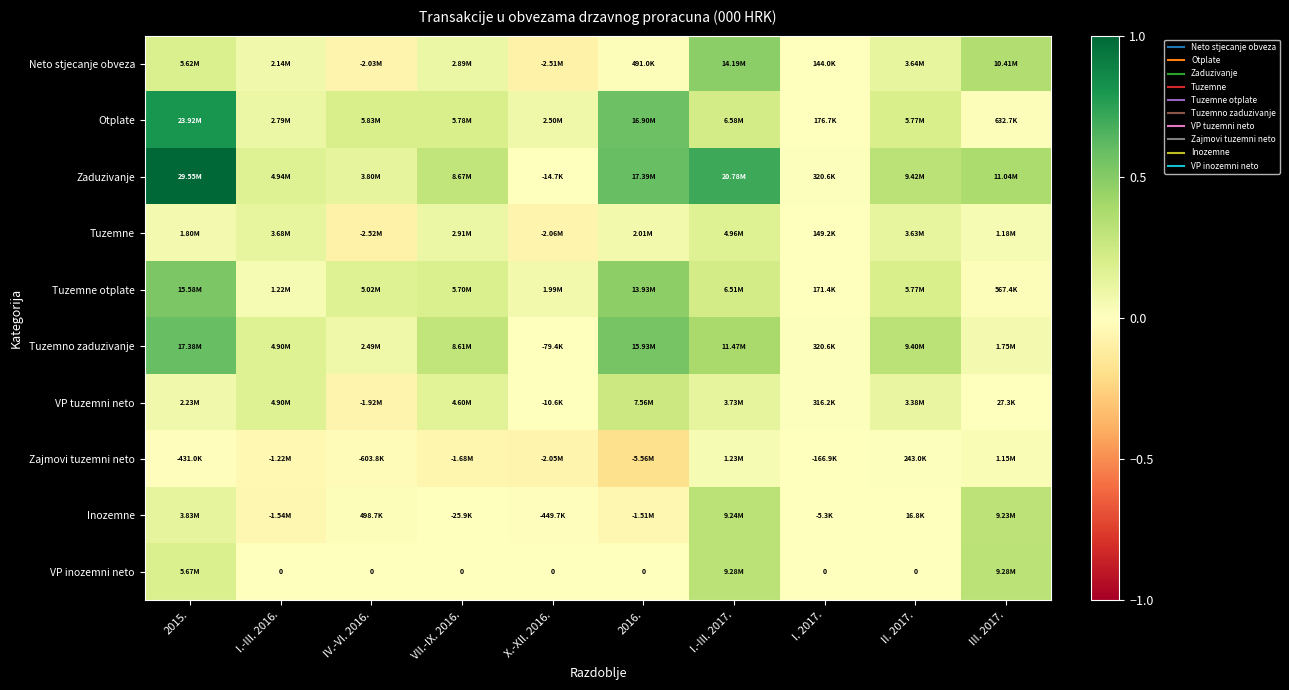

Count the number of categories in the chart.

10